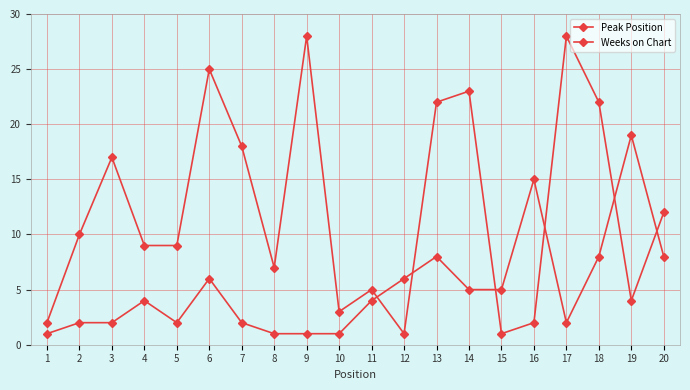

Rank the series by their maximum value, from lowest to highest.

Peak Position, Weeks on Chart